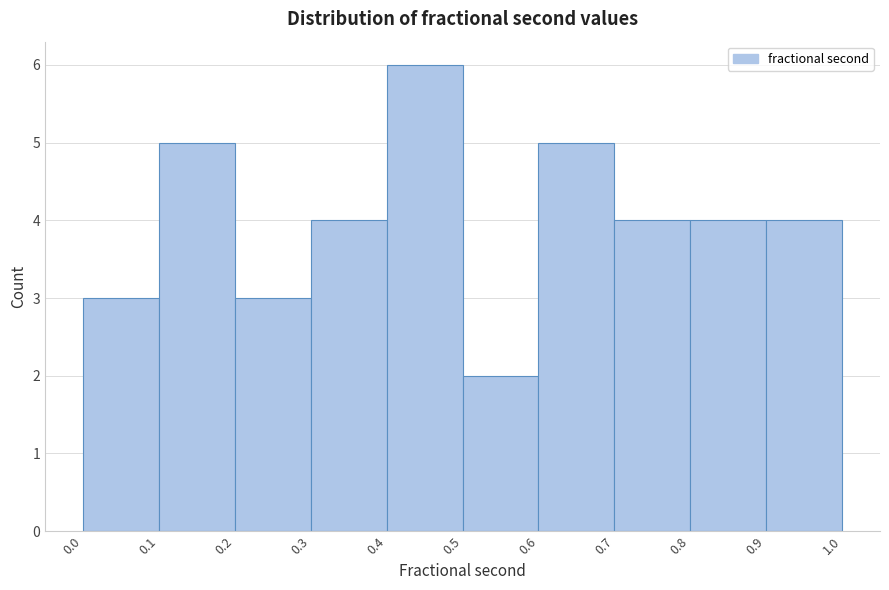

Reading left to right, list every bar in this chart as the range it spans on the x-axis followed by its height. The values are not printed on the chart, so give them approximately, as read against the axis.

0.0 to 0.1: 3
0.1 to 0.2: 5
0.2 to 0.3: 3
0.3 to 0.4: 4
0.4 to 0.5: 6
0.5 to 0.6: 2
0.6 to 0.7: 5
0.7 to 0.8: 4
0.8 to 0.9: 4
0.9 to 1.0: 4